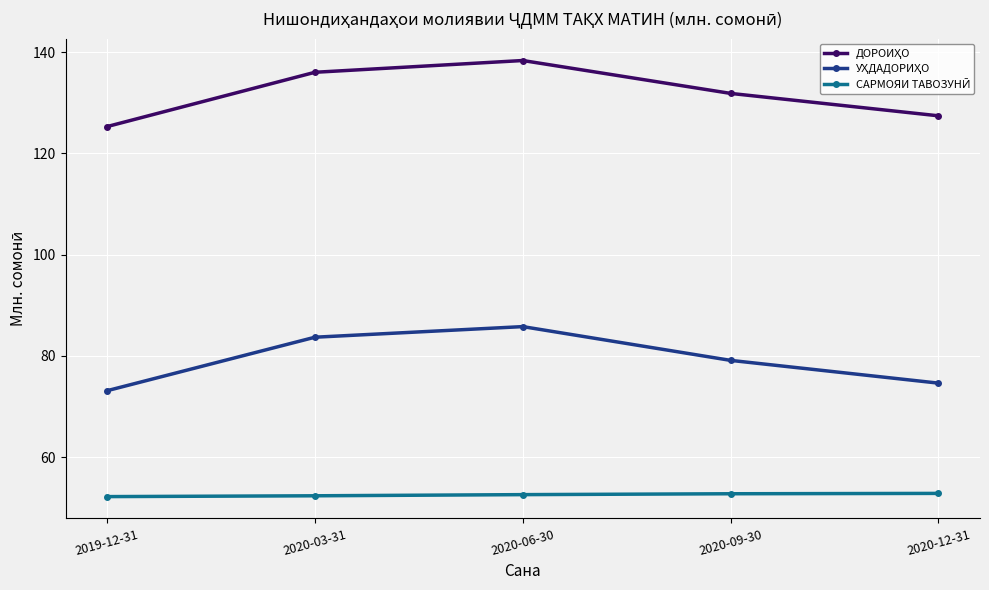

What is the spread (max minus min) of values at 2020-06-30?

85.8